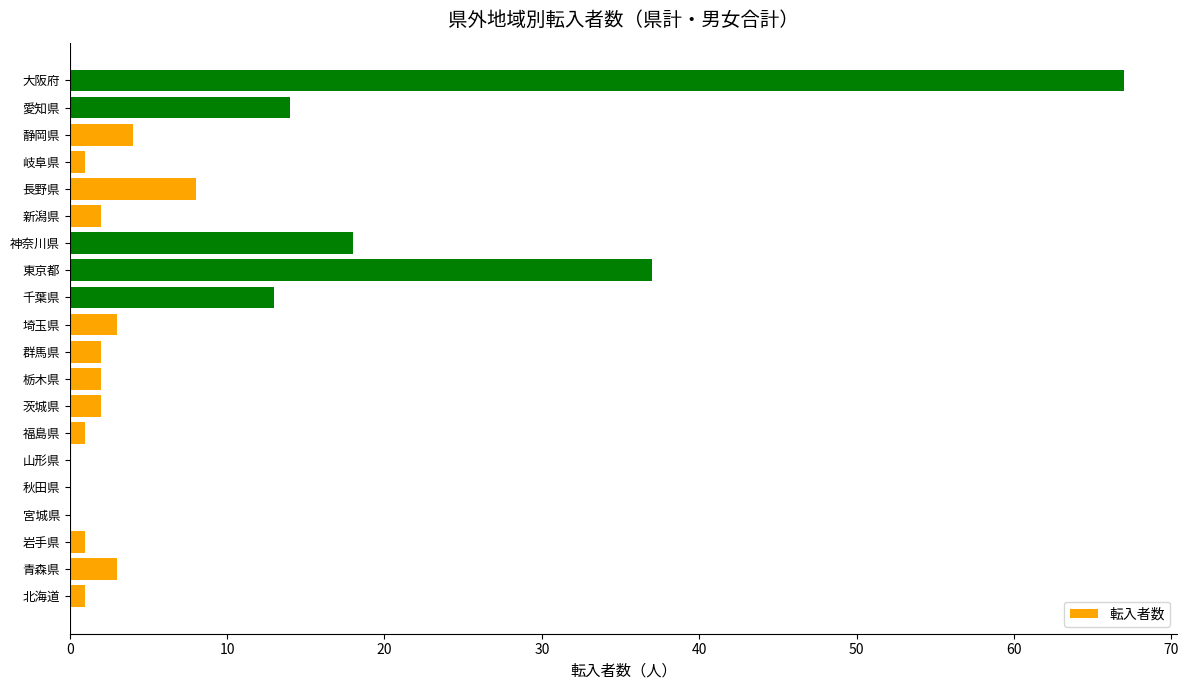

True or false: the data shows 18 at 神奈川県.

True